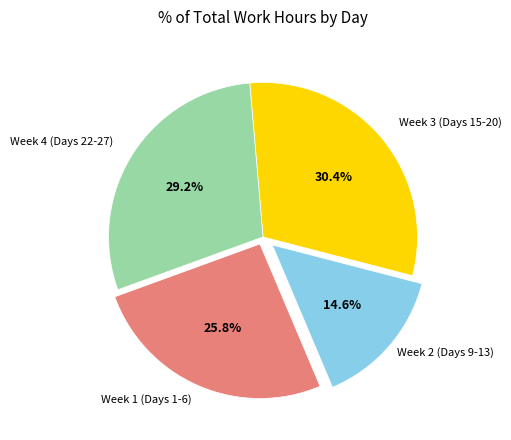

Is there any slice that represents more than half of the pie?

No